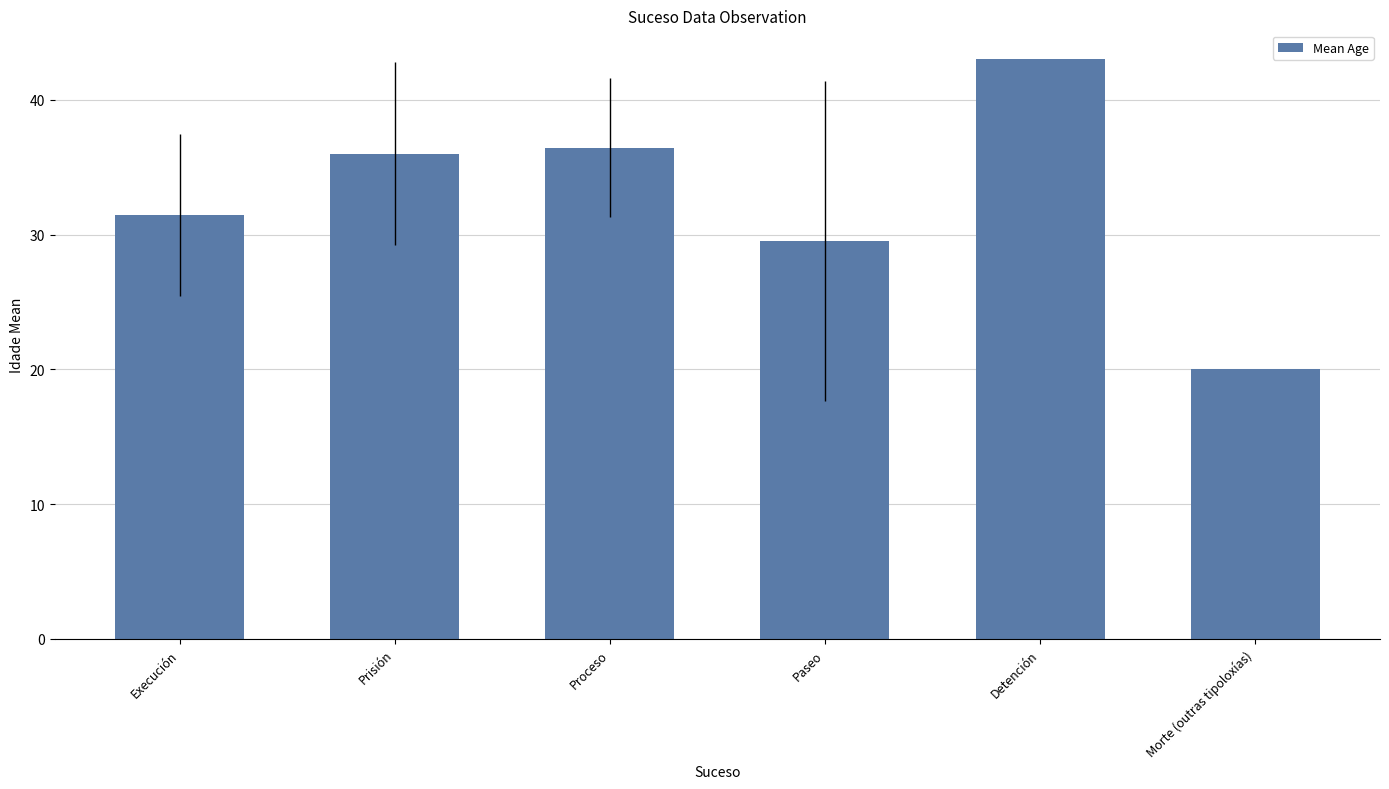

What is the label of the 3rd bar from the right?

Paseo